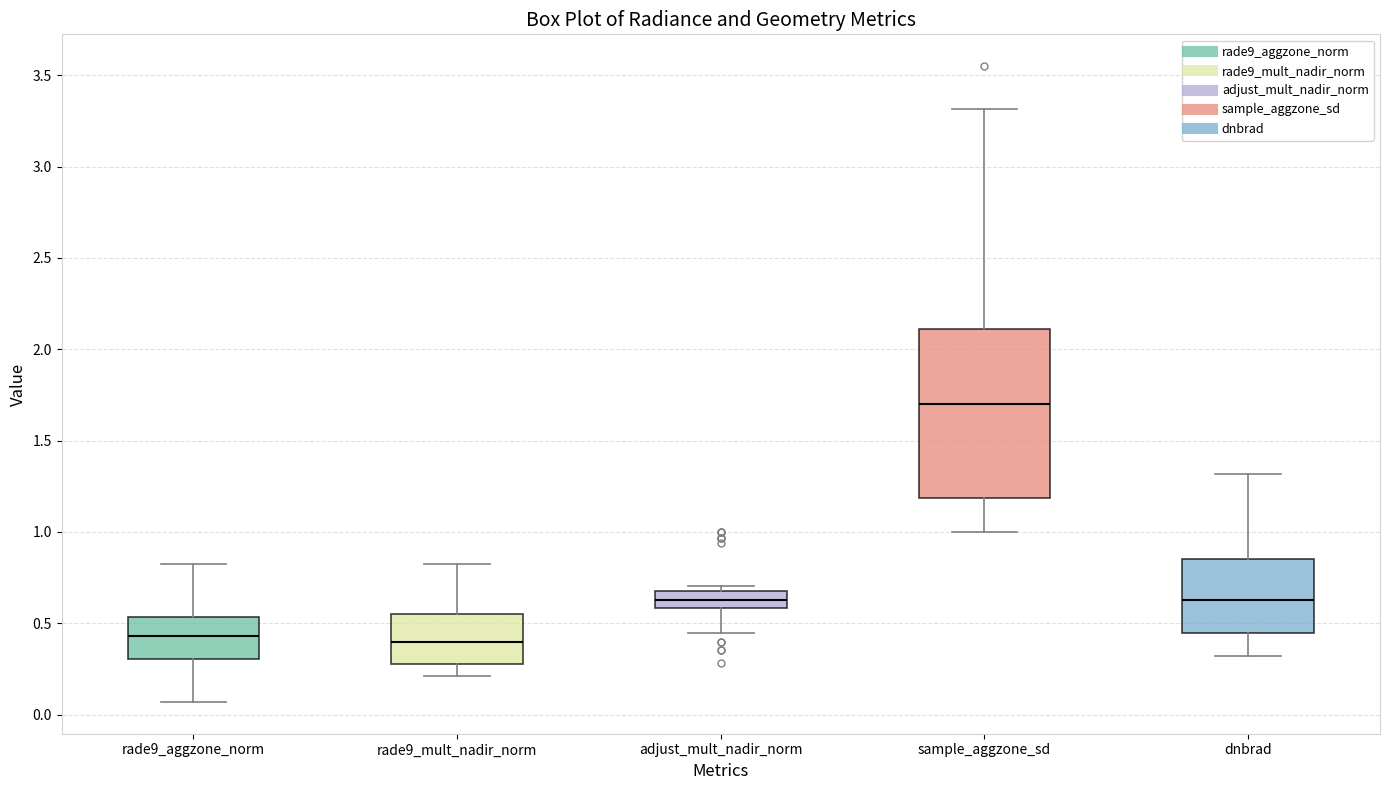

Which box is the tallest, from its lower edge to its upper edge?

sample_aggzone_sd